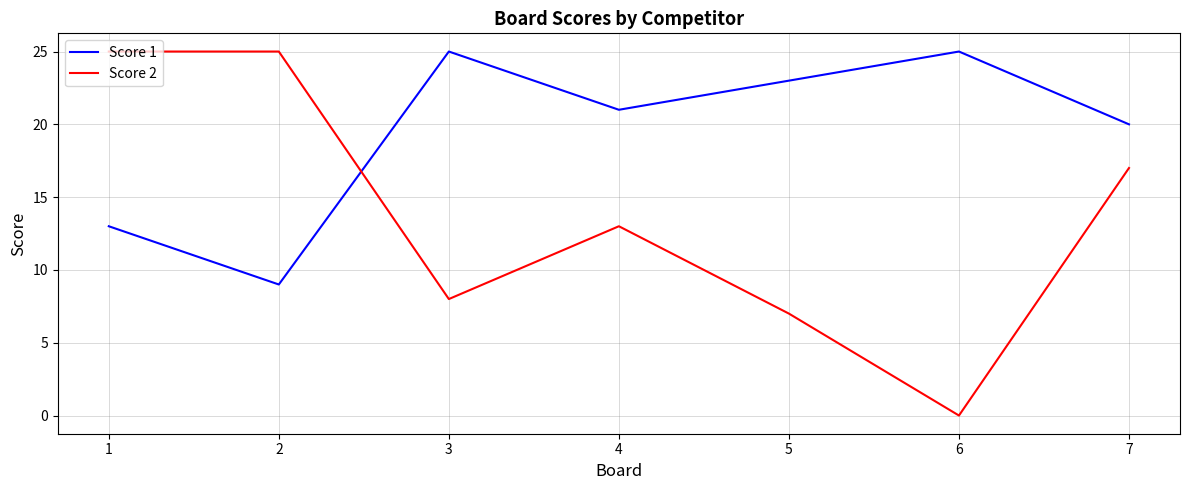

Is it true that Score 2 equals 25 at 1?

True